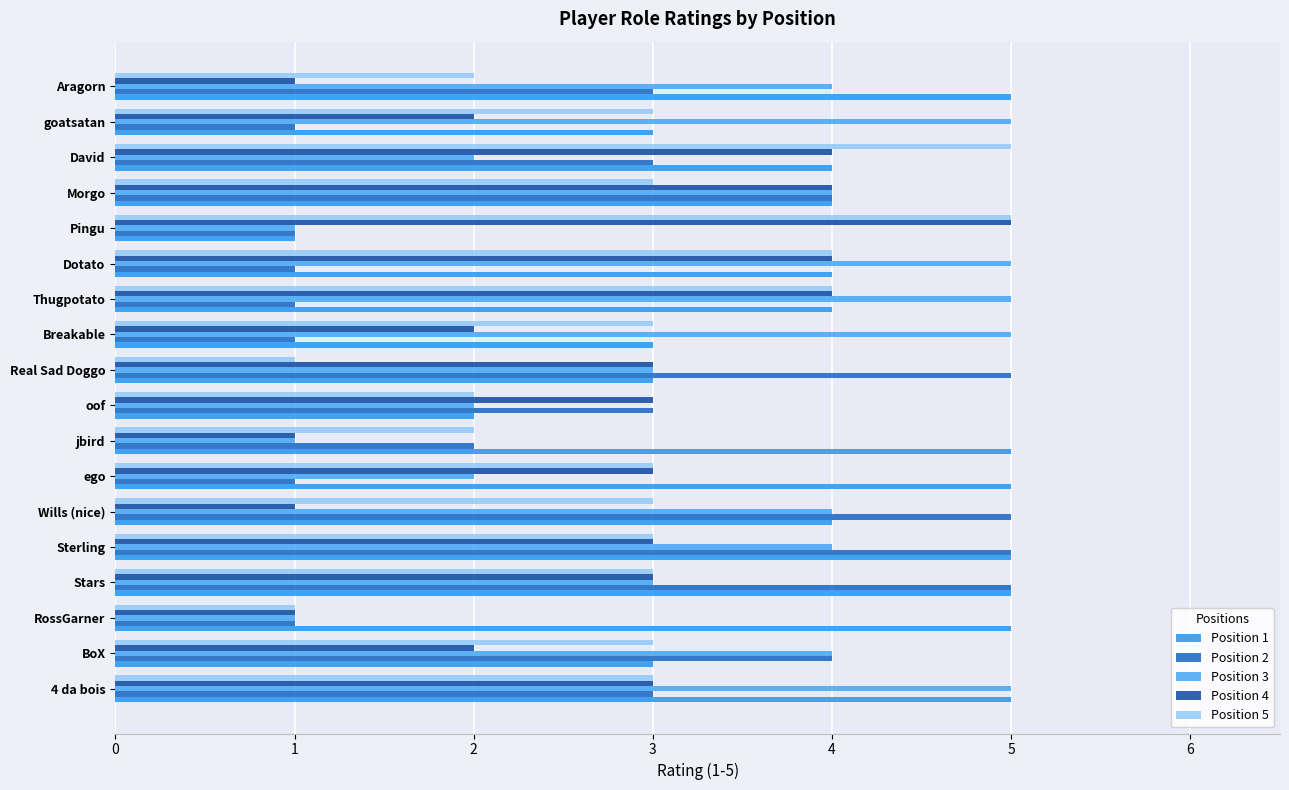

What are all the series names shown in the legend?

Position 1, Position 2, Position 3, Position 4, Position 5